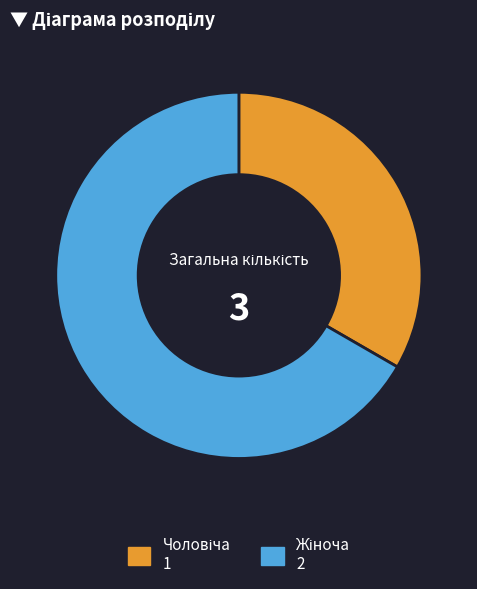

Count the number of slices in the pie.

2